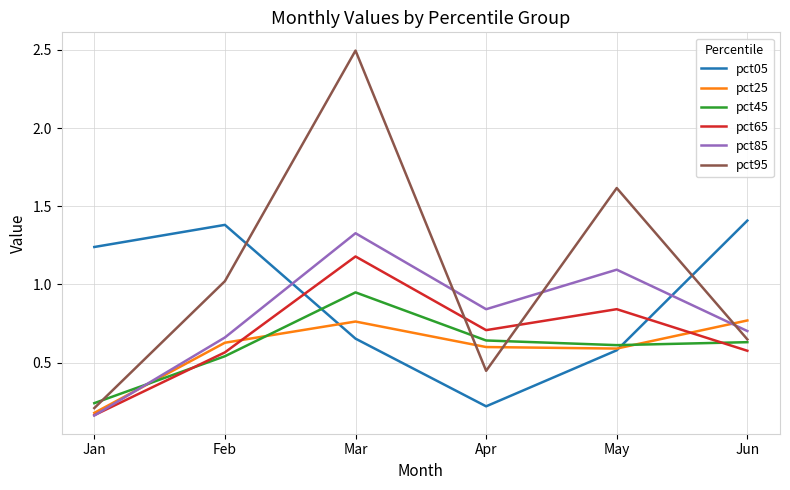

Which category has the highest value in the pct65 series?

Mar